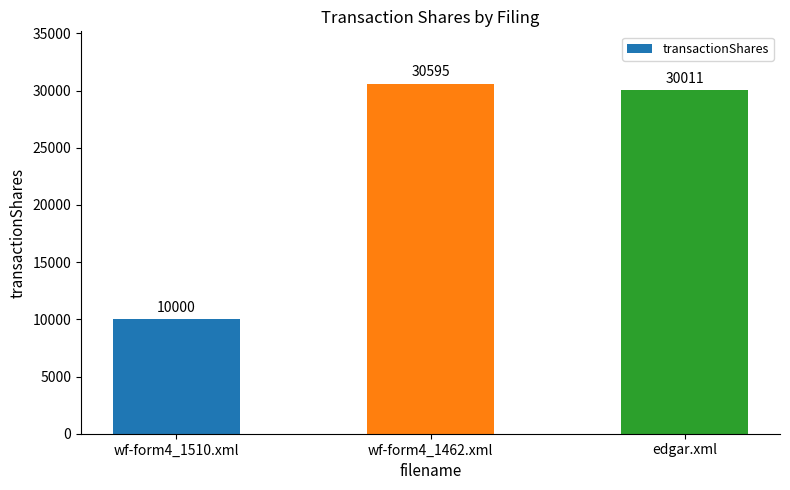

Reading left to right, extract all data points from this chart.

10000	30595	30011